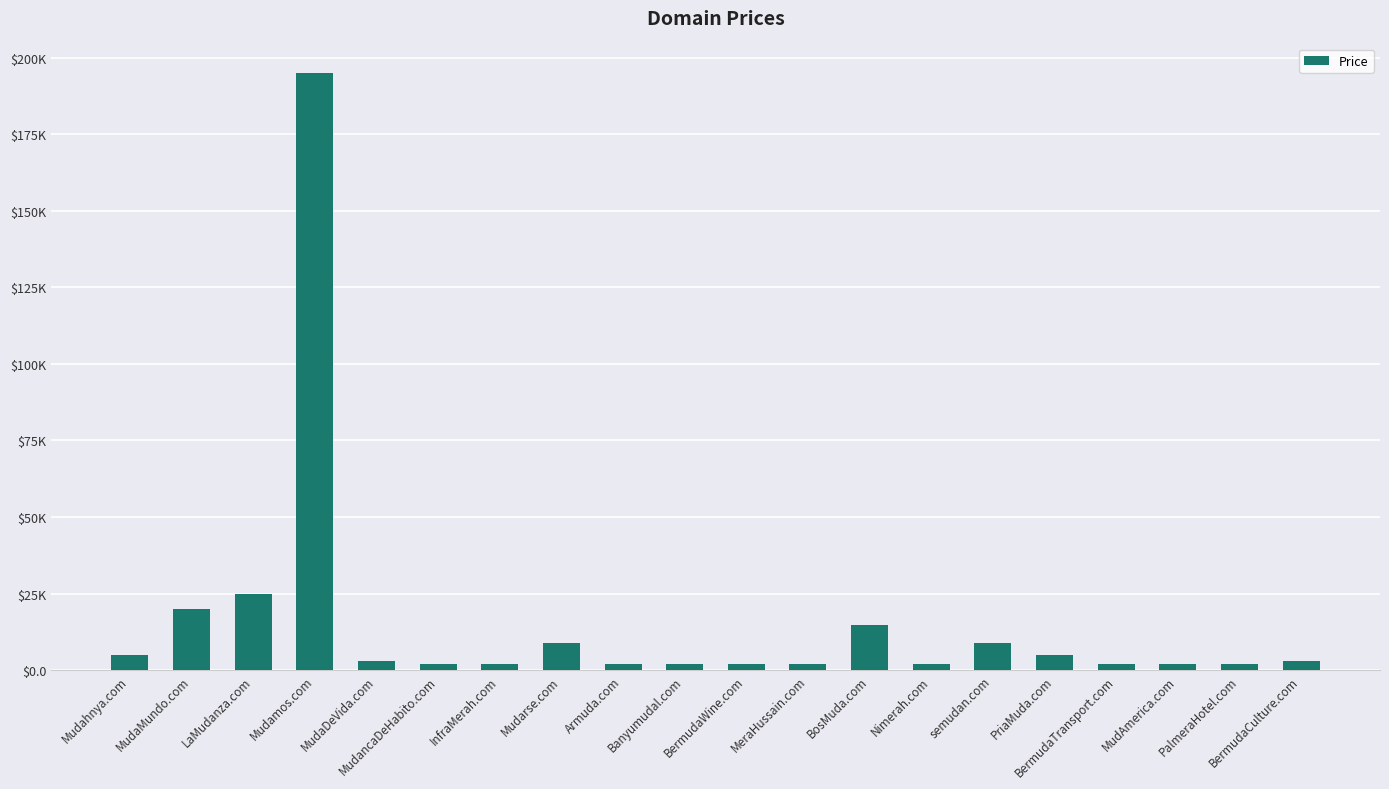

Reading right to left, transcribe all the data shown in this chart.

BermudaCulture.com=2888	PalmeraHotel.com=1888	MudAmerica.com=1888	BermudaTransport.com=1888	PriaMuda.com=4888	semudan.com=8888	Nimerah.com=1888	BosMuda.com=14888	MeraHussain.com=1888	BermudaWine.com=1888	Banyumudal.com=1888	Armuda.com=1888	Mudarse.com=8888	InfraMerah.com=1888	MudancaDeHabito.com=1888	MudaDeVida.com=2888	Mudamos.com=194888	LaMudanza.com=24888	MudaMundo.com=19888	Mudahnya.com=4888